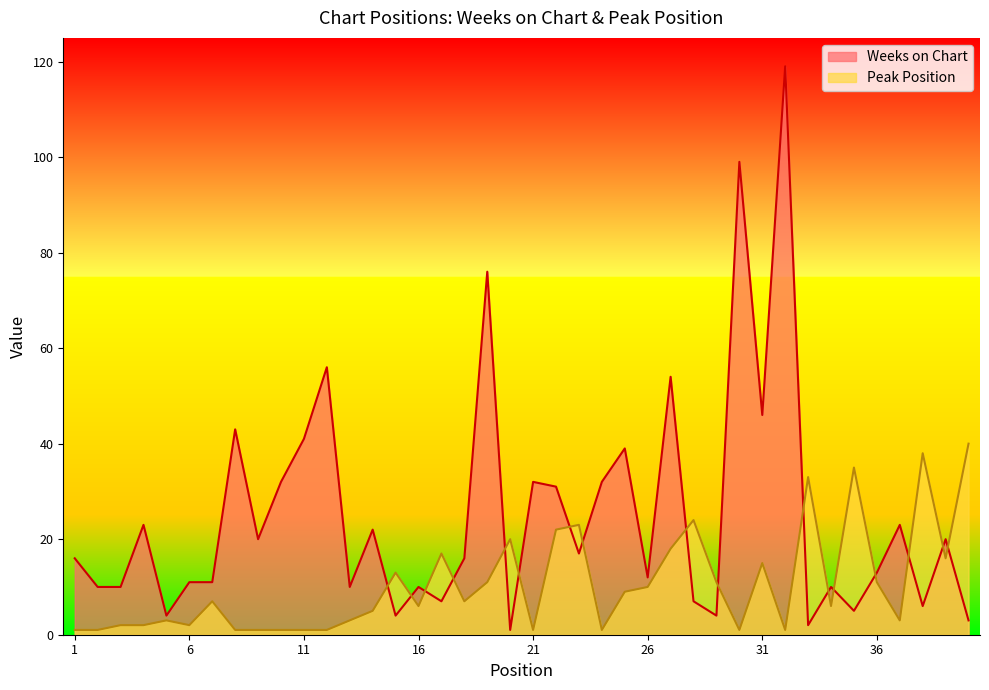

Reading left to right, extract all data points from this chart.

Weeks on Chart: 16	10	10	23	4	11	11	43	20	32	41	56	10	22	4	10	7	16	76	1	32	31	17	32	39	12	54	7	4	99	46	119	2	10	5	13	23	6	20	3
Peak Position: 1	1	2	2	3	2	7	1	1	1	1	1	3	5	13	6	17	7	11	20	1	22	23	1	9	10	18	24	11	1	15	1	33	6	35	11	3	38	16	40